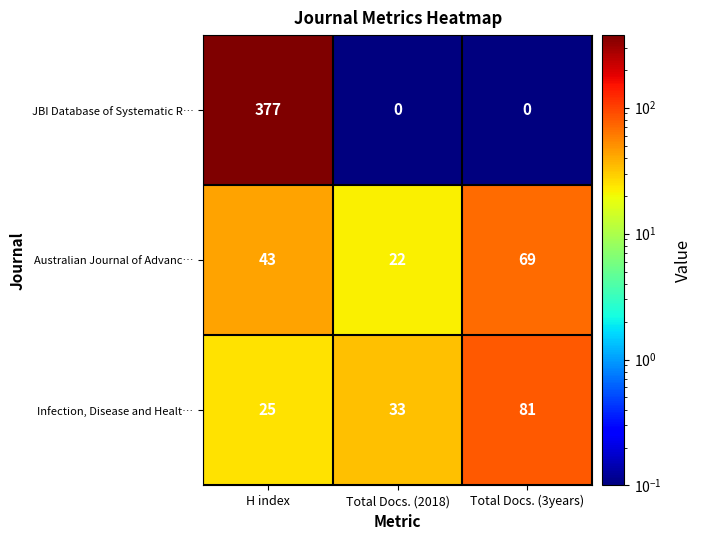

At how many categories does at least one series exceed 306?

1